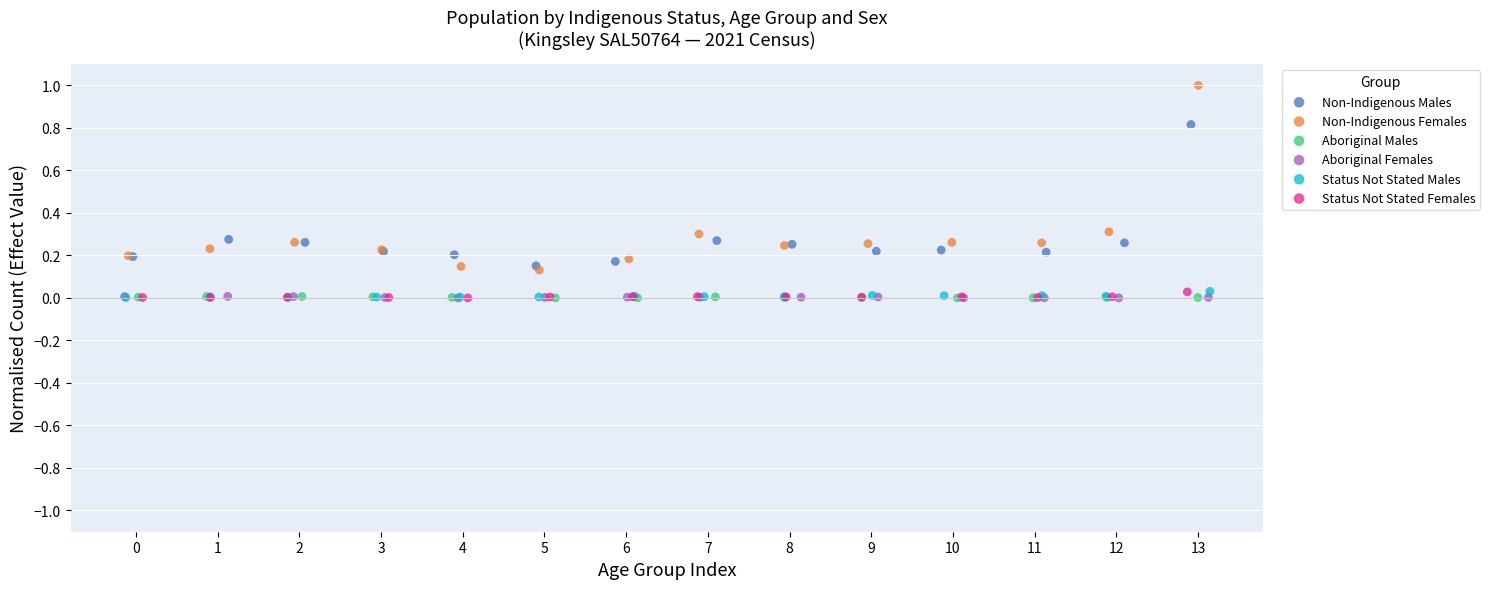

Which series has the widest spread of Y values?

Non-Indigenous Females